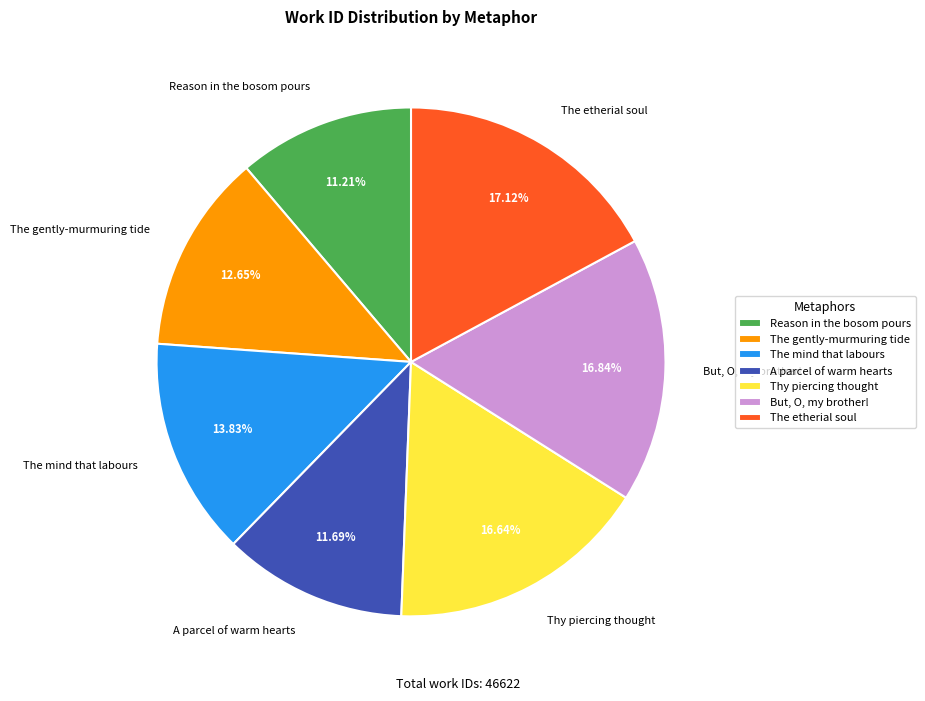

How many segments does this pie chart have?

7